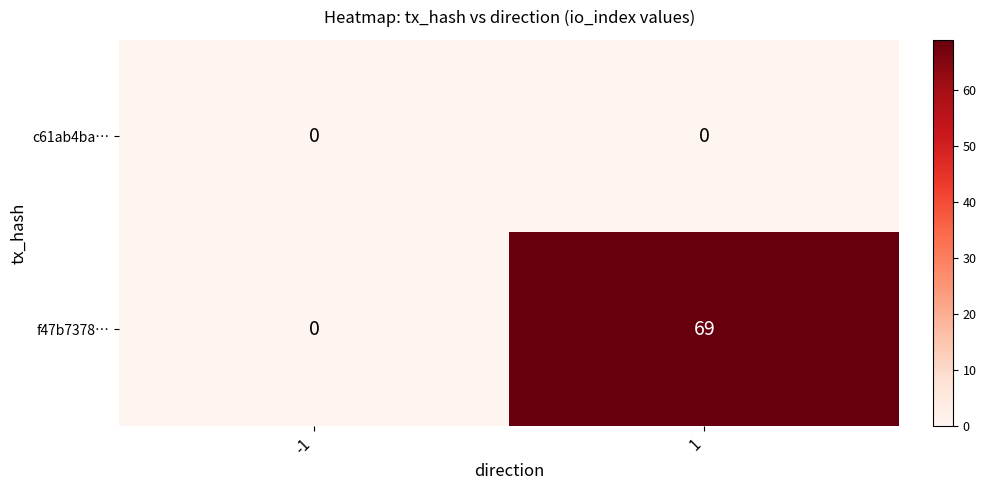

What is the total value across all series at 1?

69